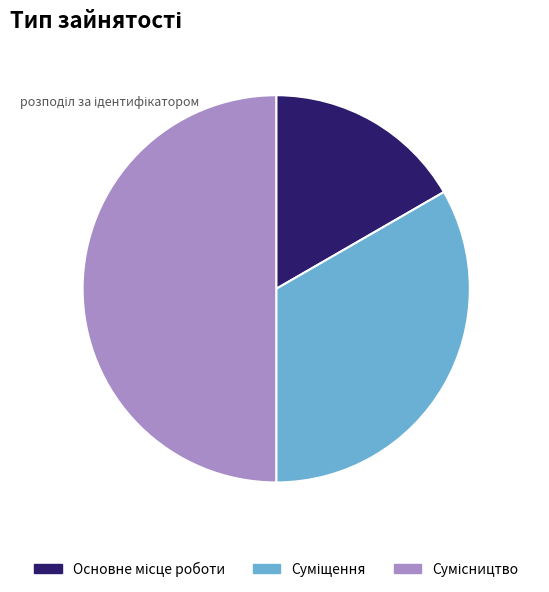

True or false: Основне місце роботи accounts for 17% of the total.

True